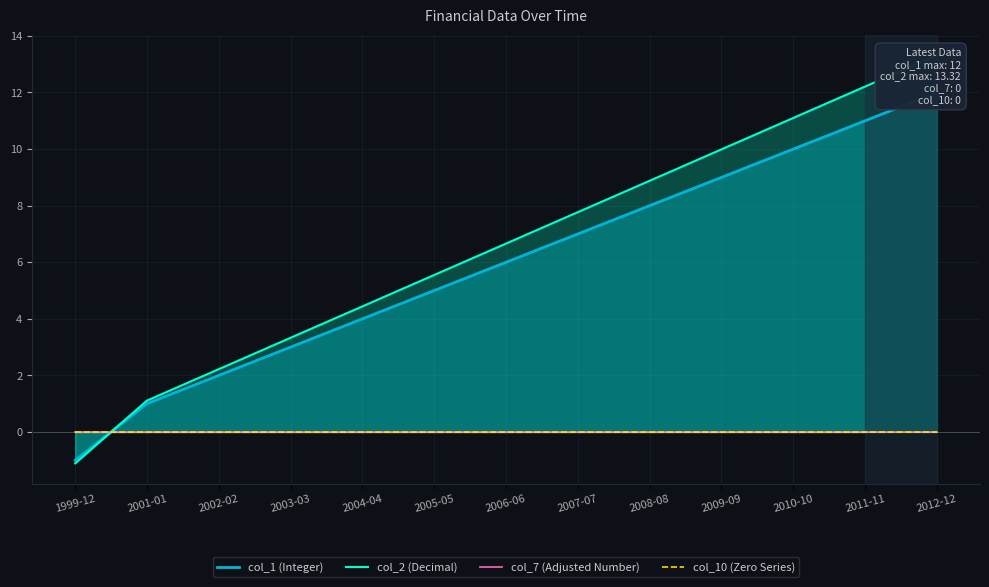

Reading left to right, extract all data points from this chart.

col_1 (Integer): 1999-12=-1.0	2001-01=1.0	2002-02=2.0	2003-03=3.0	2004-04=4.0	2005-05=5.0	2006-06=6.0	2007-07=7.0	2008-08=8.0	2009-09=9.0	2010-10=10.0	2011-11=11.0	2012-12=12.0
col_2 (Decimal): 1999-12=-1.1	2001-01=1.1	2002-02=2.2	2003-03=3.3	2004-04=4.4	2005-05=5.5	2006-06=6.7	2007-07=7.8	2008-08=8.9	2009-09=10.0	2010-10=11.1	2011-11=12.2	2012-12=13.3
col_7 (Adjusted Number): 1999-12=0.0	2001-01=0.0	2002-02=0.0	2003-03=0.0	2004-04=0.0	2005-05=0.0	2006-06=0.0	2007-07=0.0	2008-08=0.0	2009-09=0.0	2010-10=0.0	2011-11=0.0	2012-12=0.0
col_10 (Zero Series): 1999-12=0.0	2001-01=0.0	2002-02=0.0	2003-03=0.0	2004-04=0.0	2005-05=0.0	2006-06=0.0	2007-07=0.0	2008-08=0.0	2009-09=0.0	2010-10=0.0	2011-11=0.0	2012-12=0.0